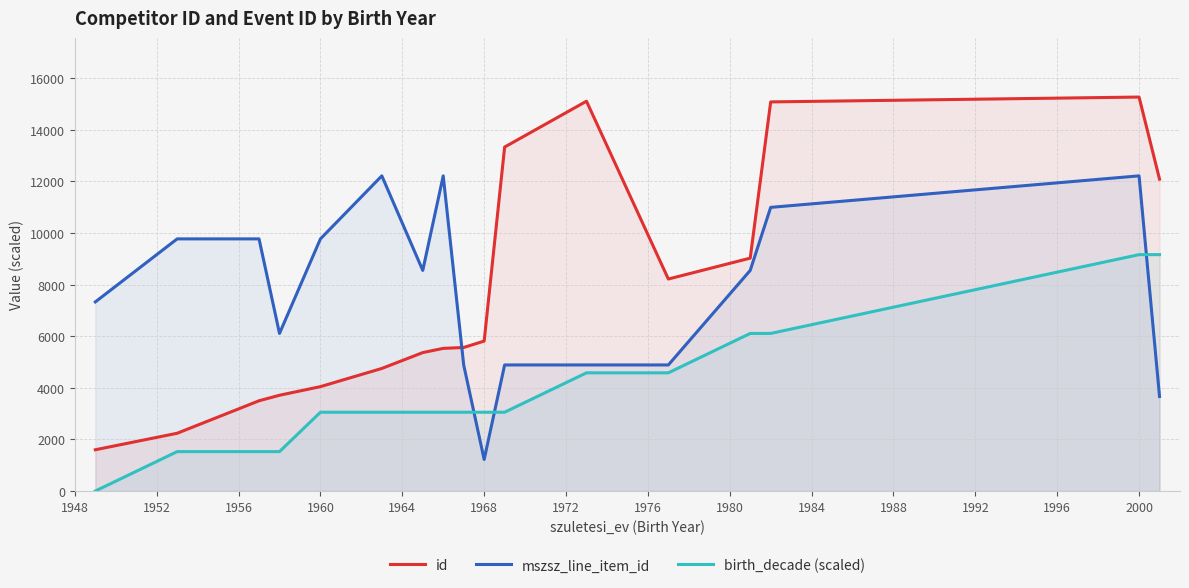

Which series has the largest range (max minus min)?

id